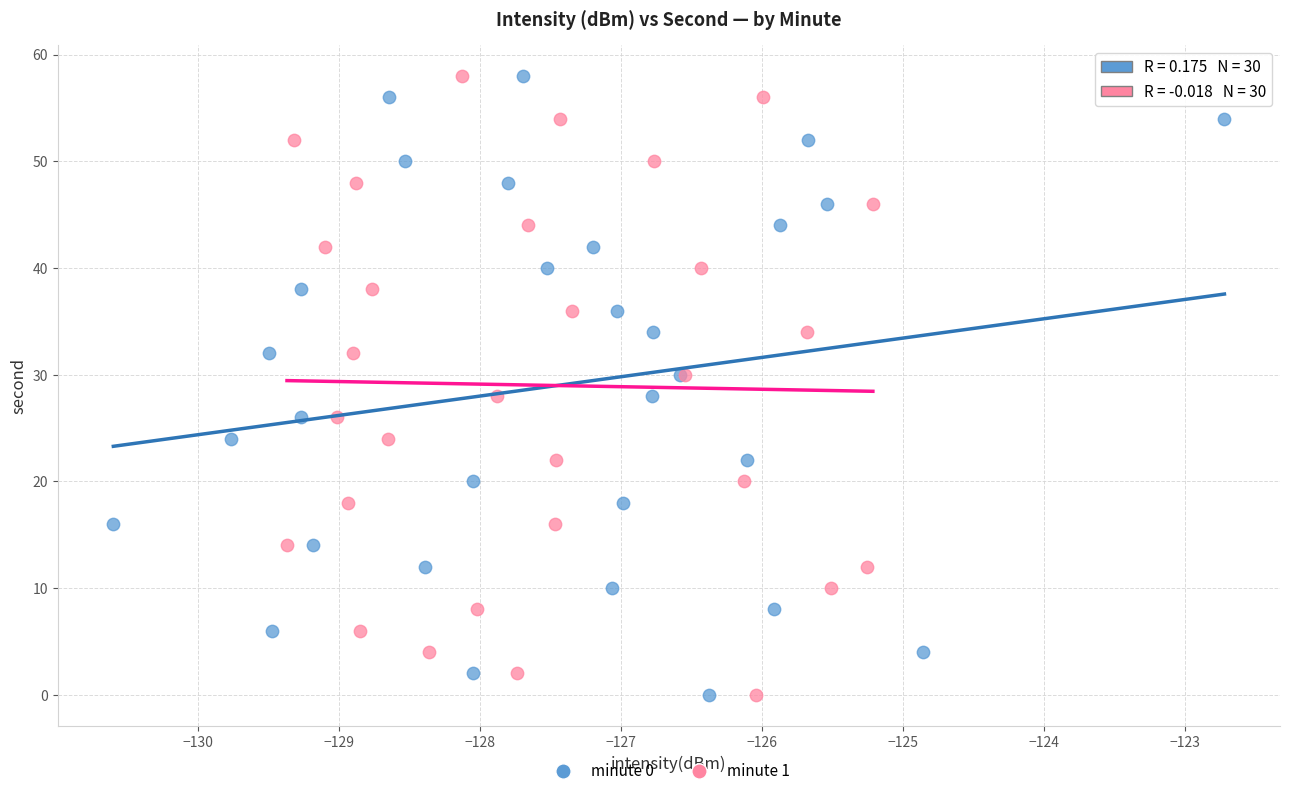

What are all the series names shown in the legend?

minute 0, minute 1